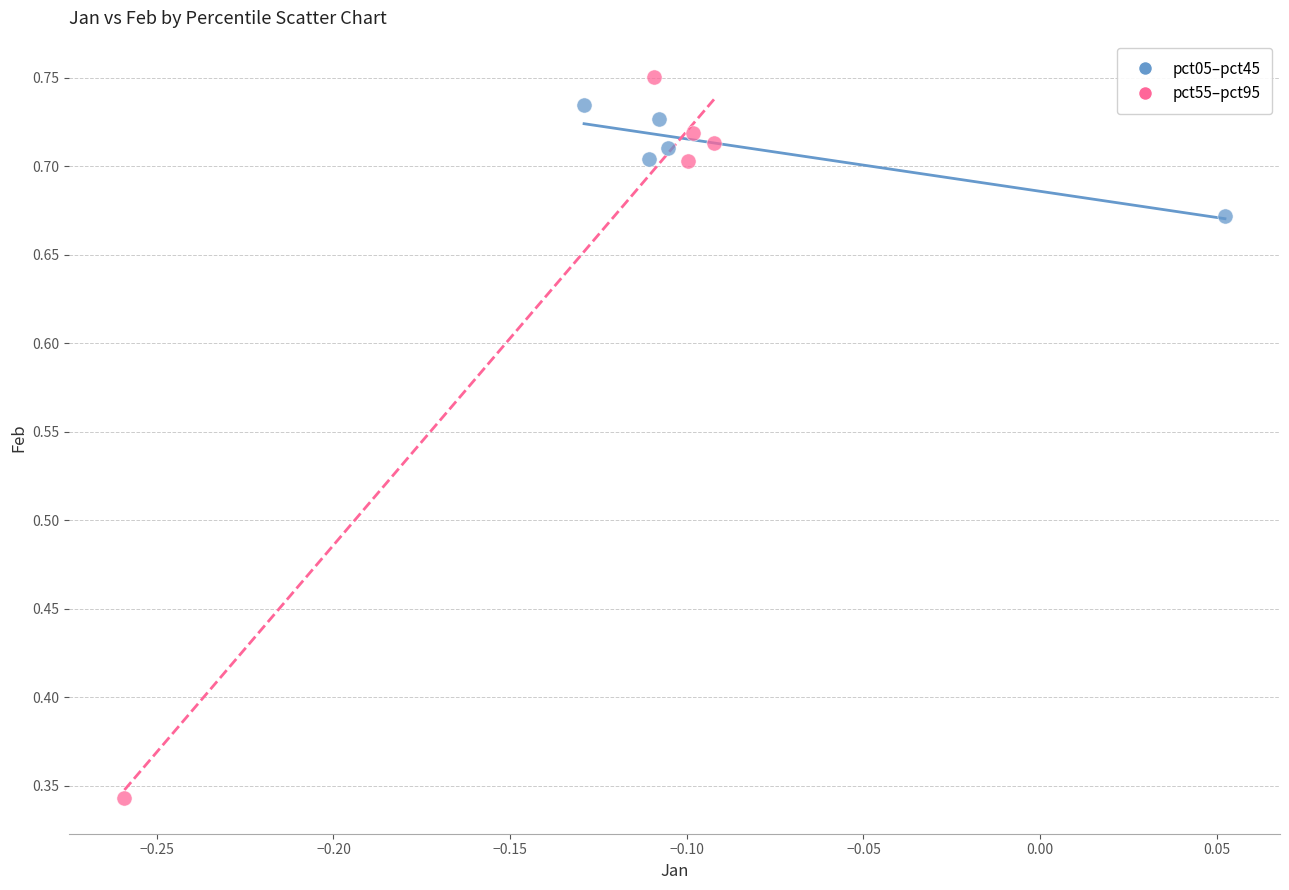

Which series has the largest Y range (max minus min)?

pct55–pct95